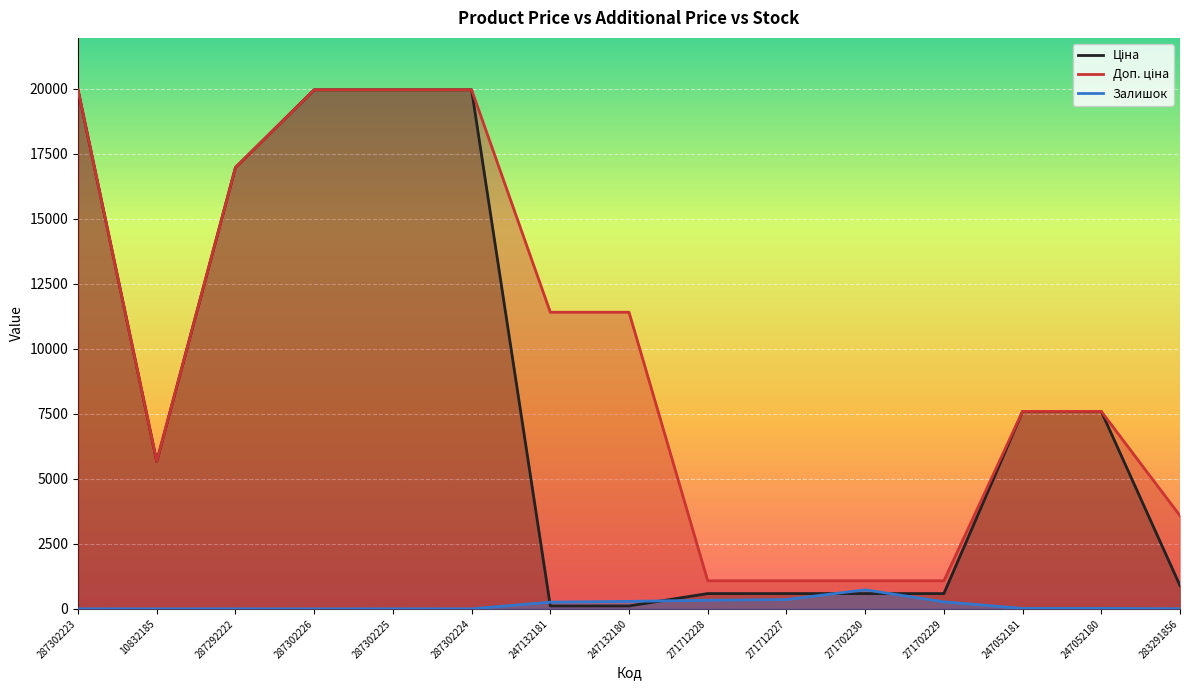

Reading left to right, list all the values displayed in this chart.

Ціна: 287302223=19964.2	10832185=5673.8	287292222=16976.3	287302226=19964.2	287302225=19964.2	287302224=19964.2	247132181=114.1	247132180=114.1	271712228=589.9	271712227=589.9	271702230=589.9	271702229=589.9	247052181=7596.5	247052180=7596.5	283291856=895.9
Доп. ціна: 287302223=19964.2	10832185=5673.8	287292222=16976.3	287302226=19964.2	287302225=19964.2	287302224=19964.2	247132181=11410.0	247132180=11410.0	271712228=1081.7	271712227=1081.7	271702230=1081.7	271702229=1081.7	247052181=7596.5	247052180=7596.5	283291856=3583.6
Залишок: 287302223=5.0	10832185=2.0	287292222=4.0	287302226=1.0	287302225=5.0	287302224=3.0	247132181=260.0	247132180=290.0	271712228=333.0	271712227=359.0	271702230=735.0	271702229=272.0	247052181=20.0	247052180=21.0	283291856=7.0